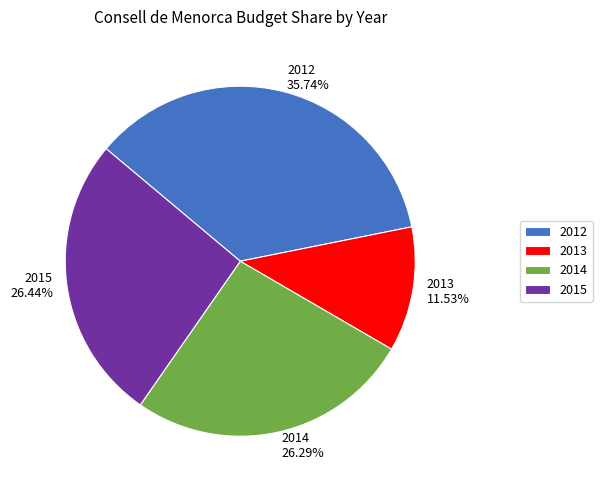

Which slice is the smallest?

2013